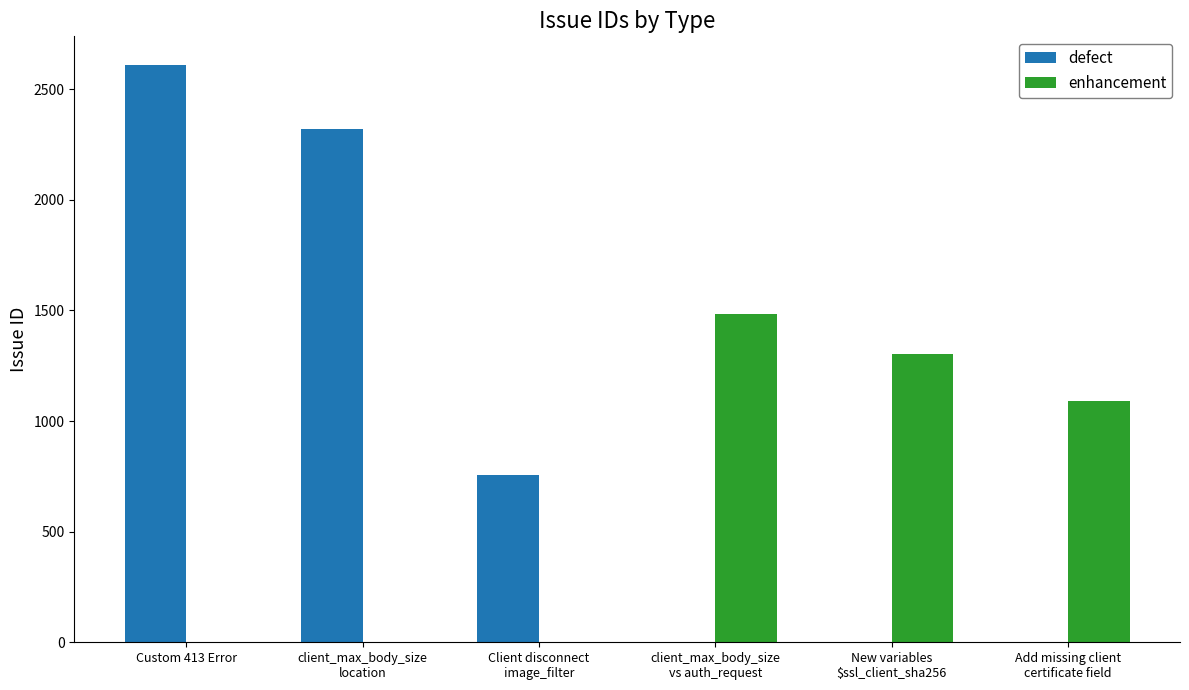

What is the difference between the enhancement values at Custom 413 Error and New variables
$ssl_client_sha256?

1302